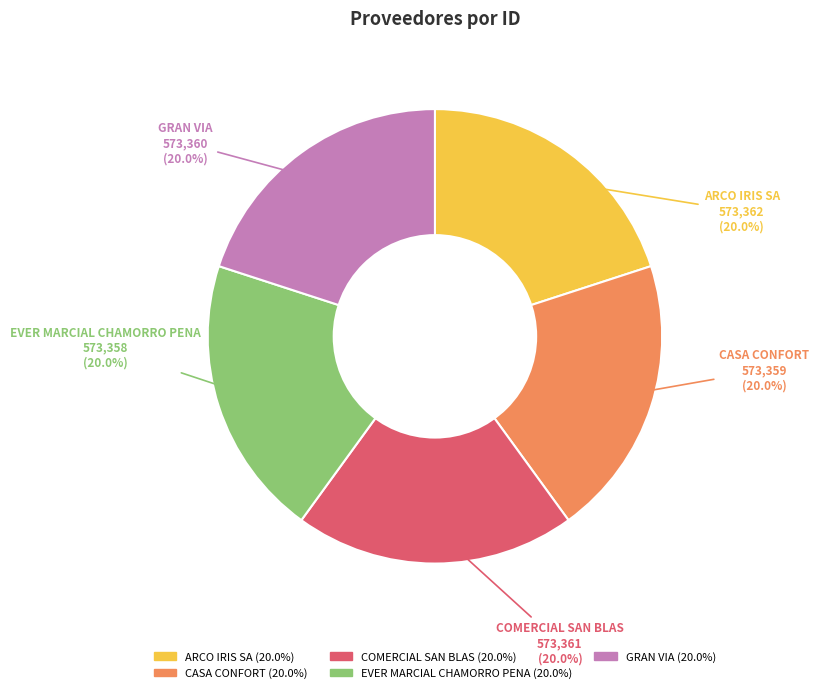

Is there a majority slice in this chart?

No